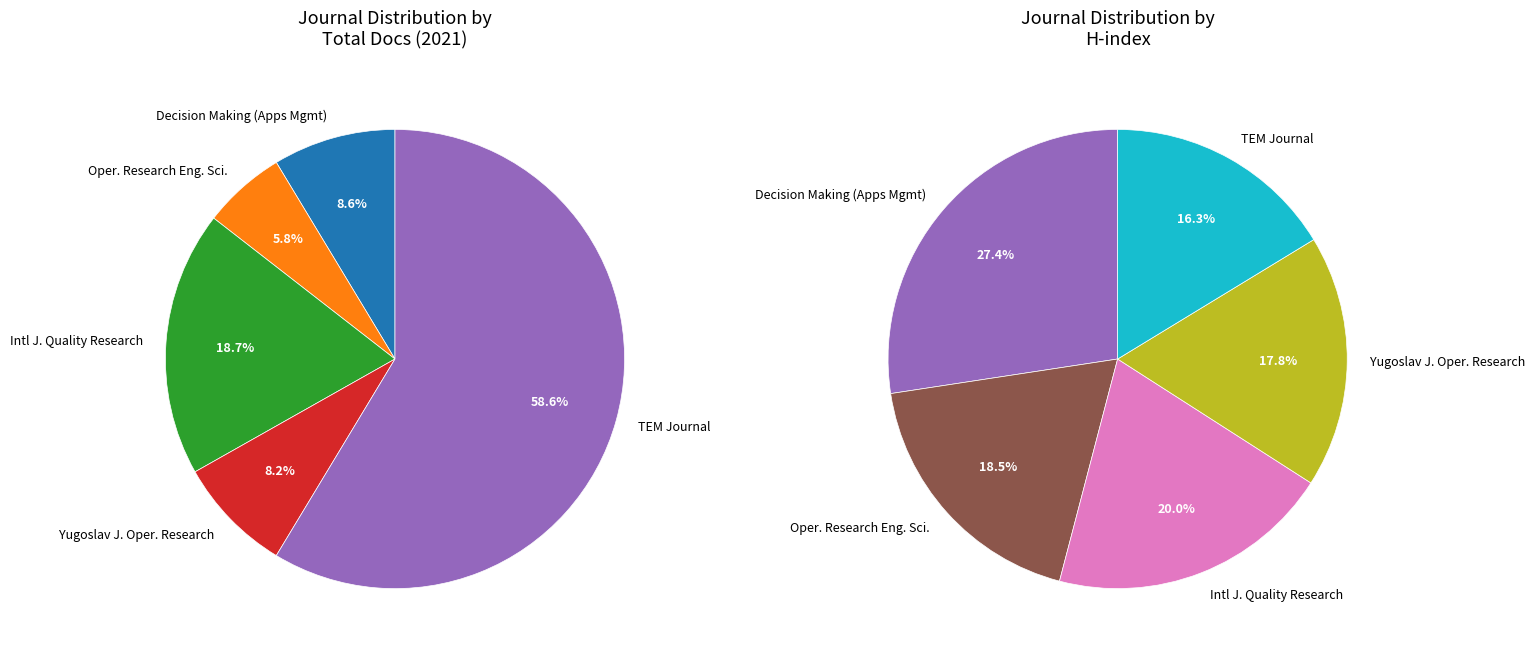

To the nearest percent, what percentage of the pie is TEM Journal?

59%